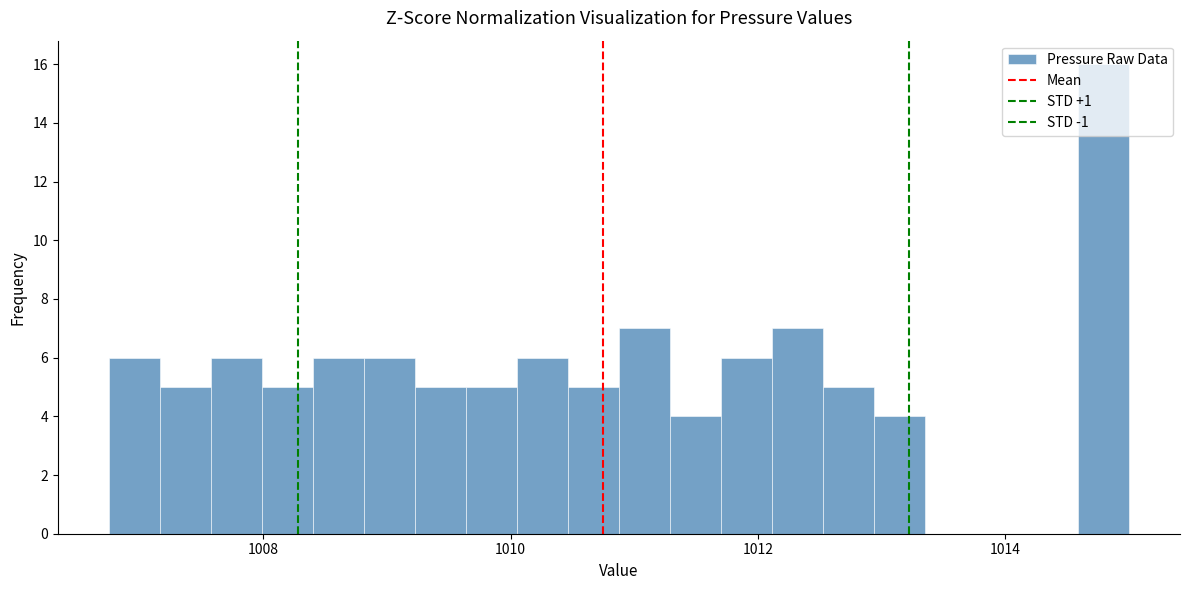

Read against the x-axis, roughly where is the centre of the tallest bar?

1014.8